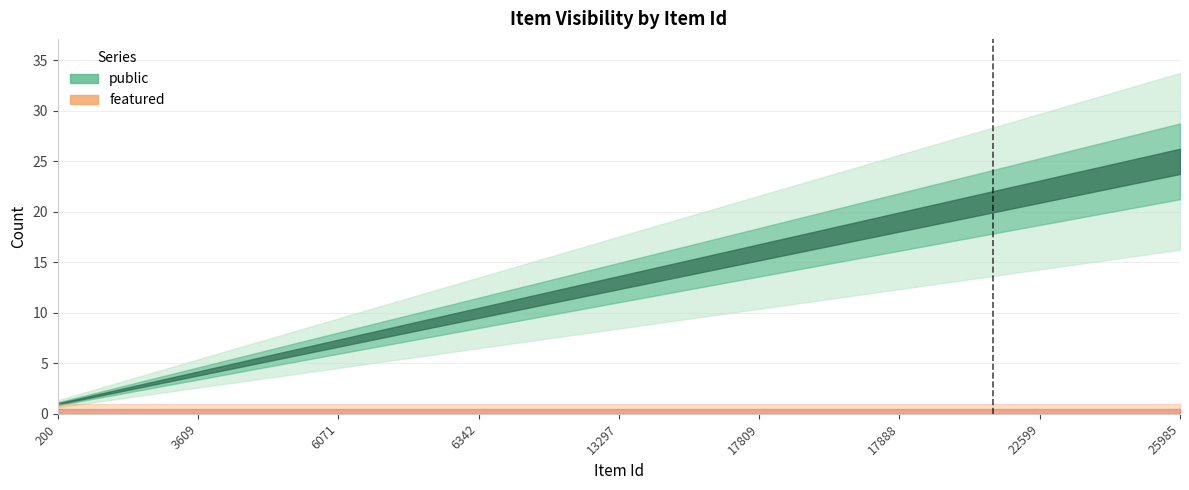

True or false: featured has more than 2 interior local peaks.

False